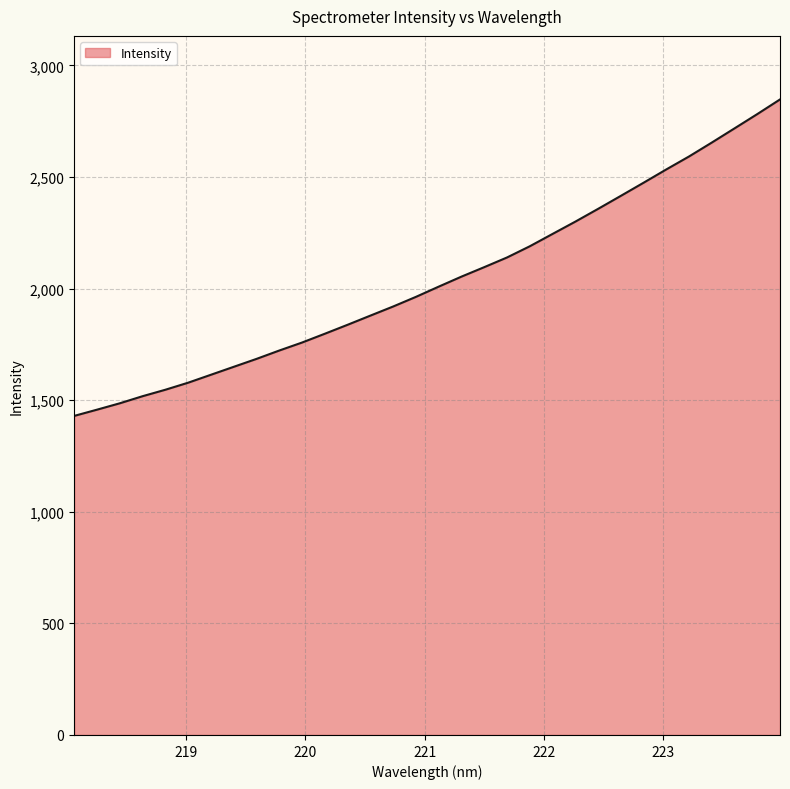

What is the maximum value shown in the chart?

2847.5